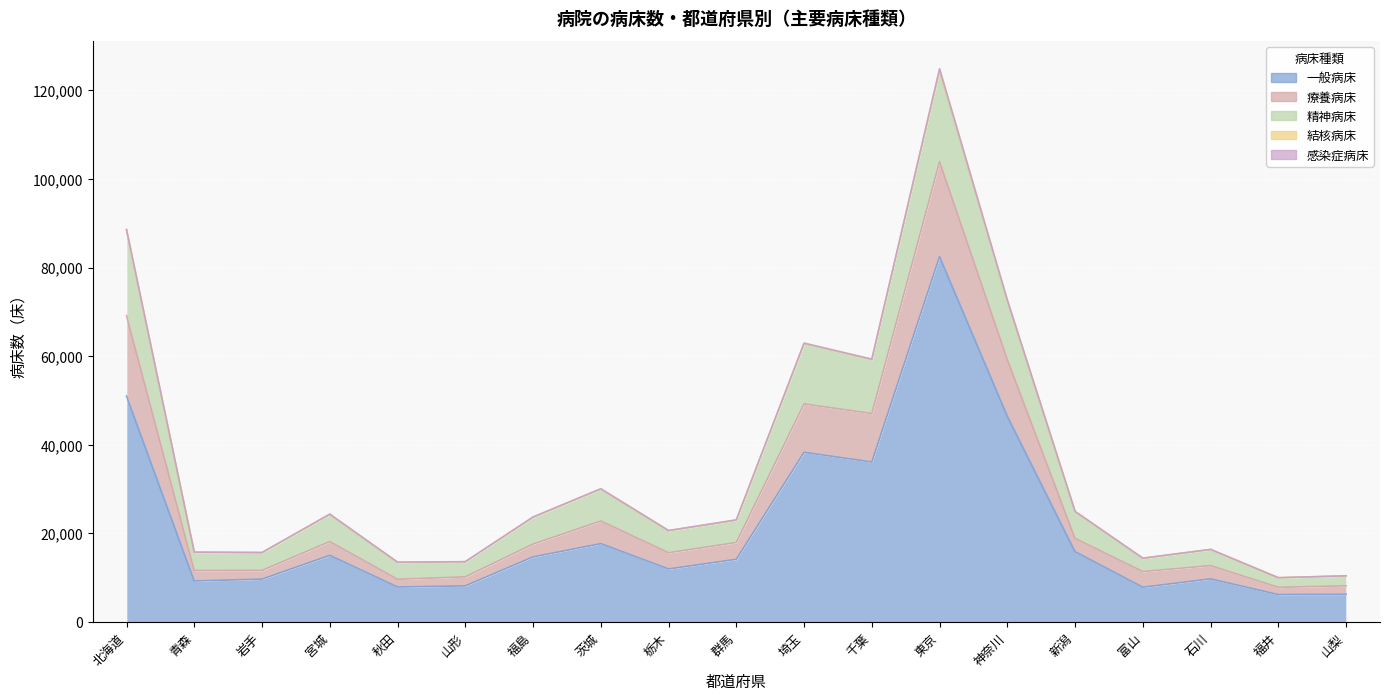

At which category does 精神病床 reach its first local peak?

宮城